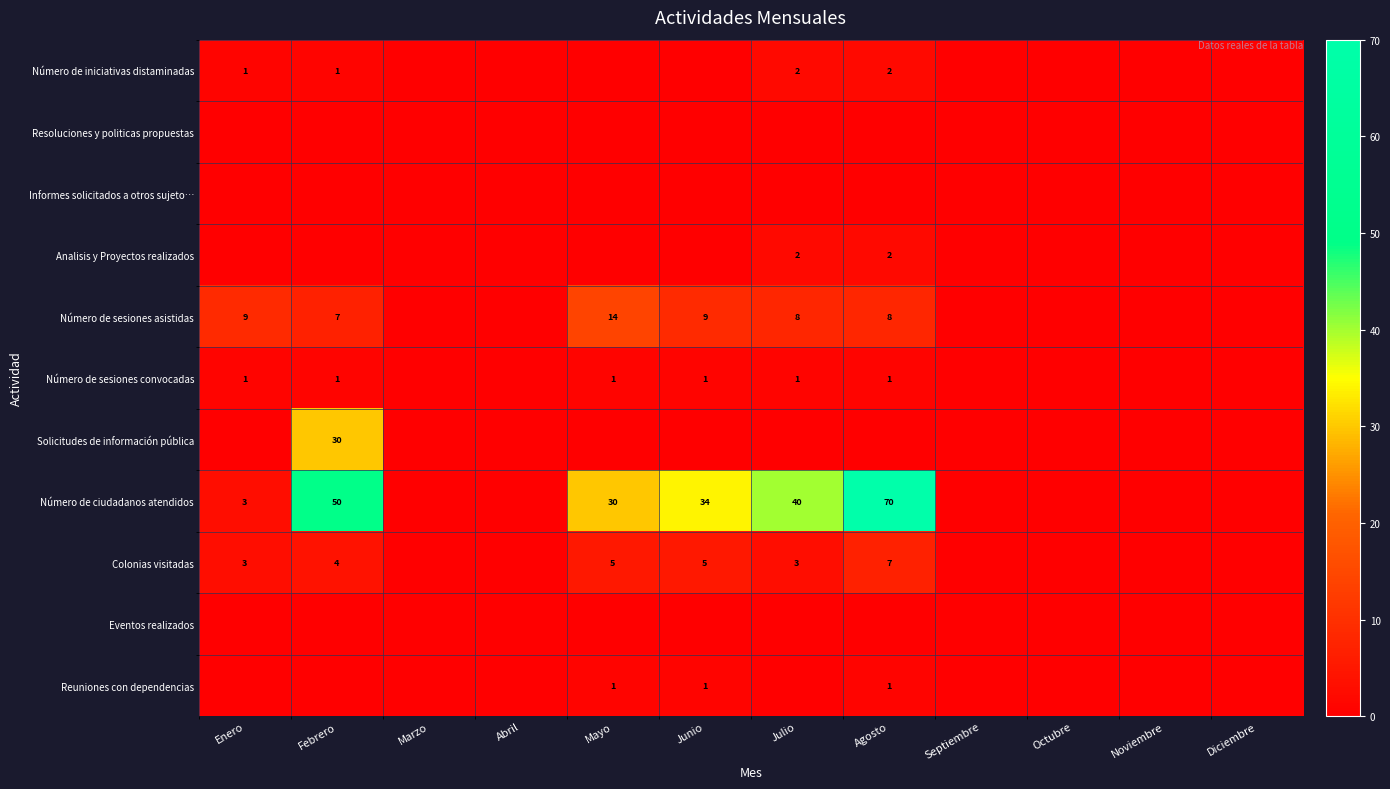

What is the maximum value shown in the chart?

70